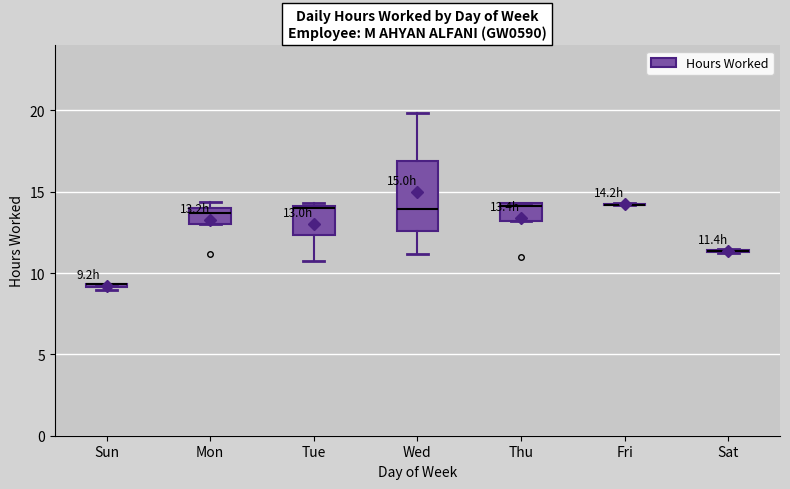

Comparing the boxes themselves (not the whiskers), which one is the tallest?

Wed